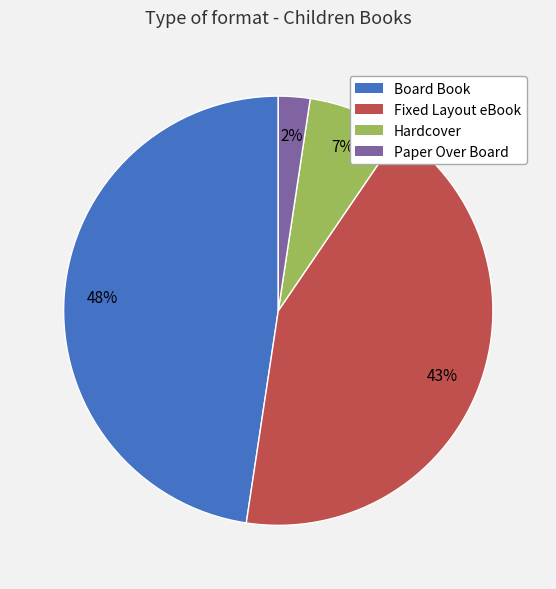

What percentage is the Board Book slice, to the nearest percent?

48%